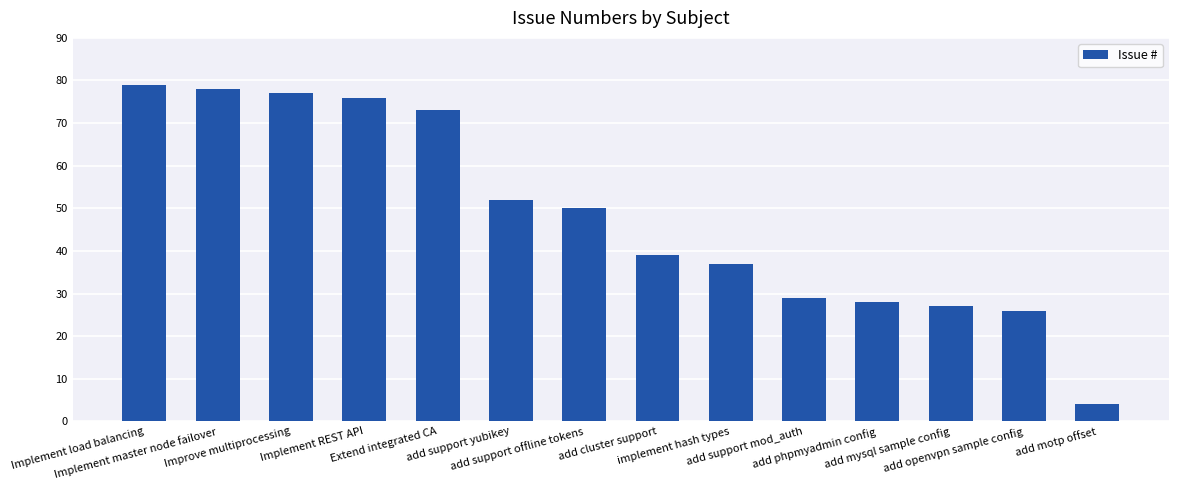

Between add motp offset and add phpmyadmin config, which is larger?

add phpmyadmin config